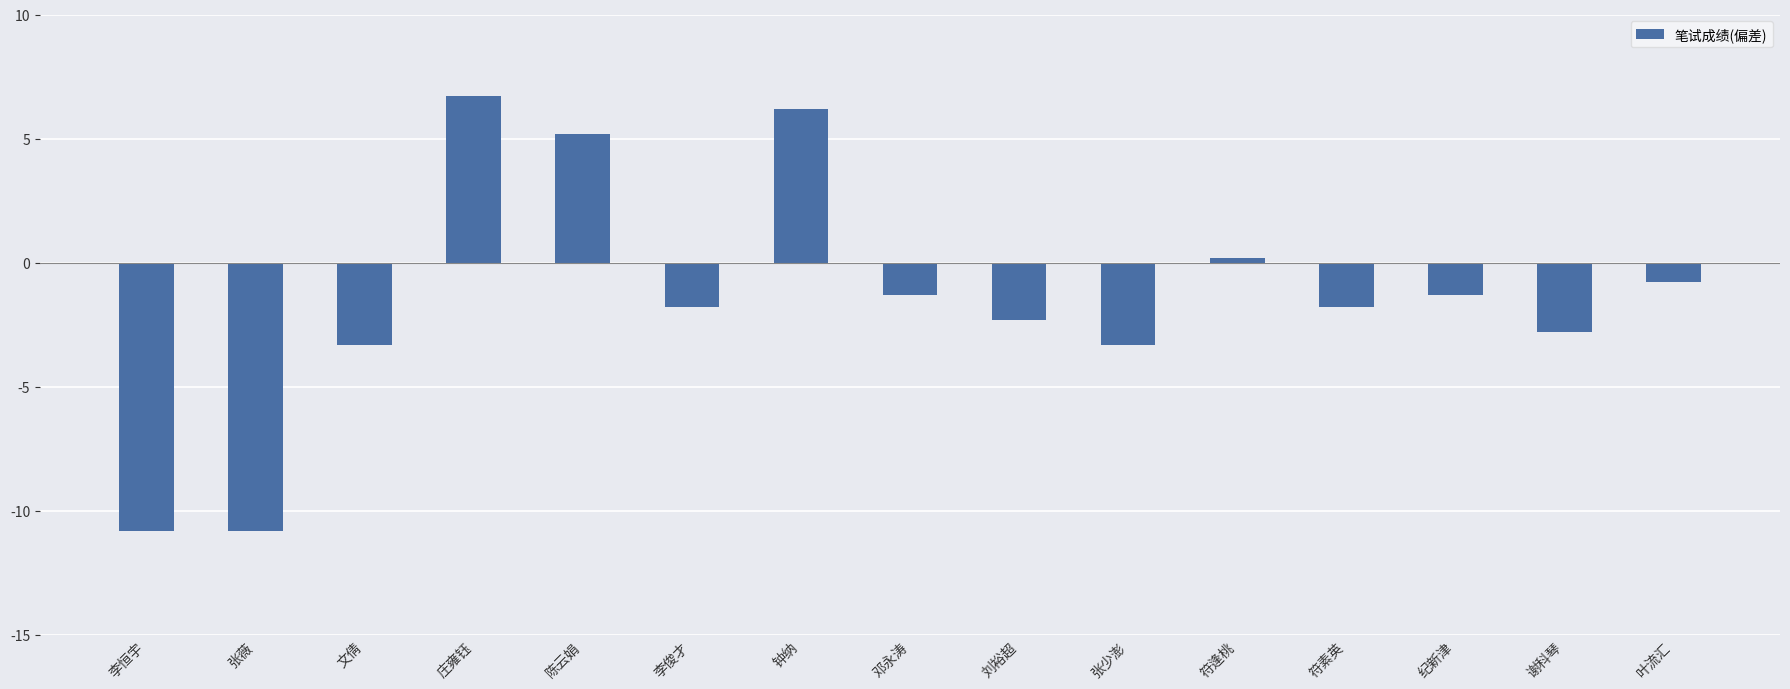

How many data points are less than -1?

10